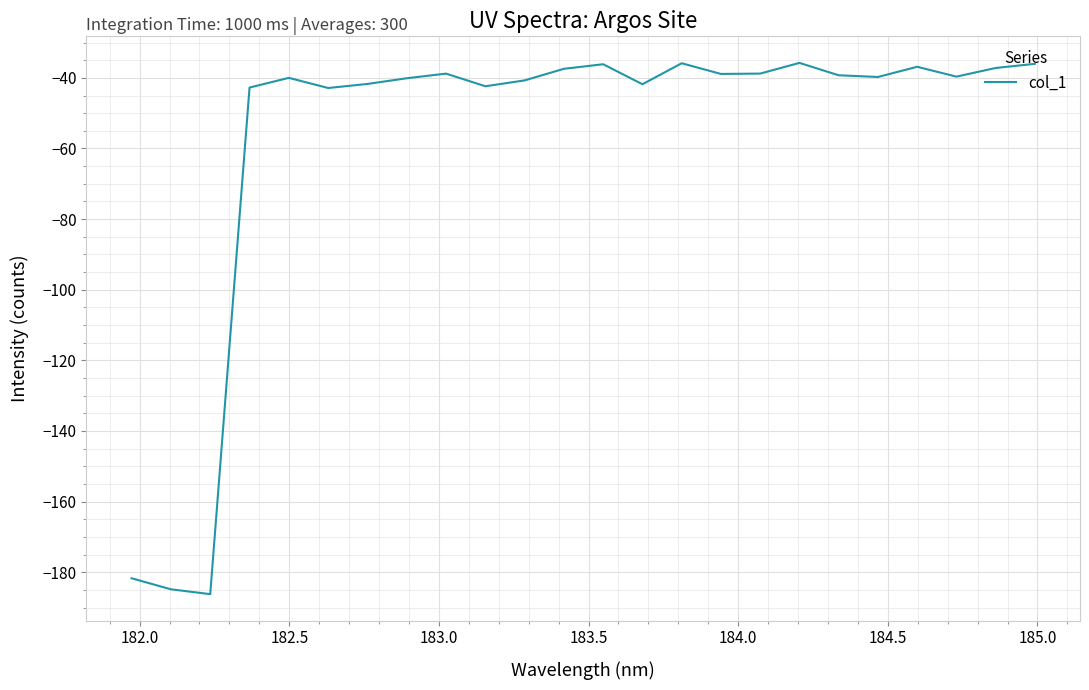

How many lines are shown in the chart?

1